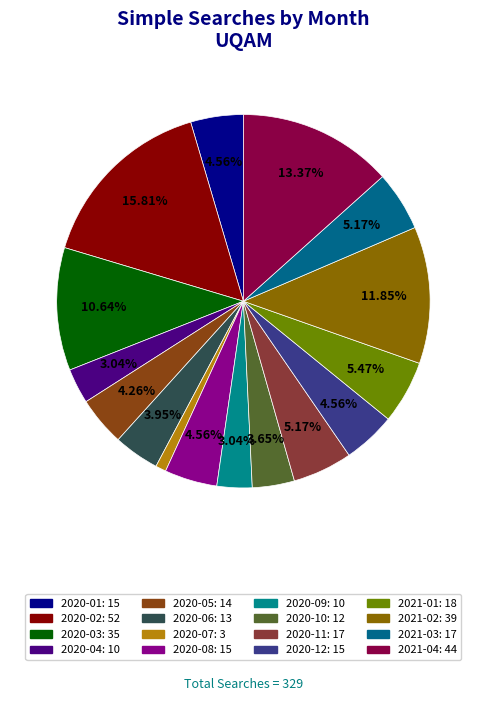

To the nearest percent, what portion does 2020-04 represent?

3%